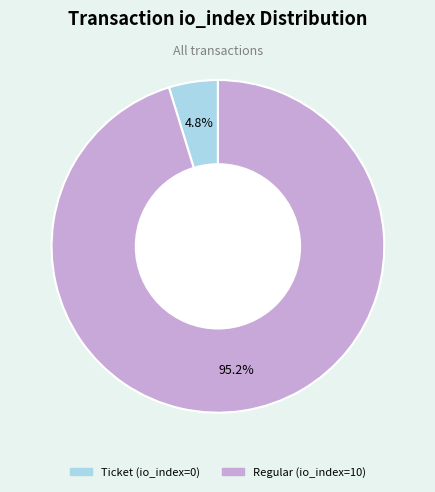

Is Regular (io_index=10) the majority of the pie?

Yes